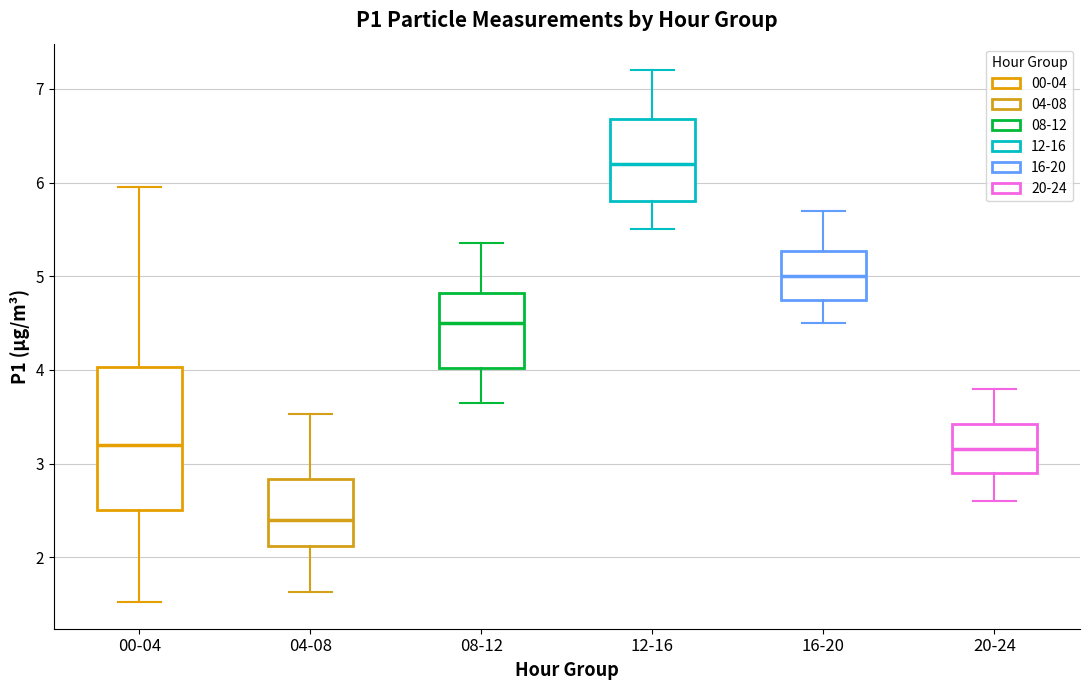

Which box's median line is the lowest?

04-08